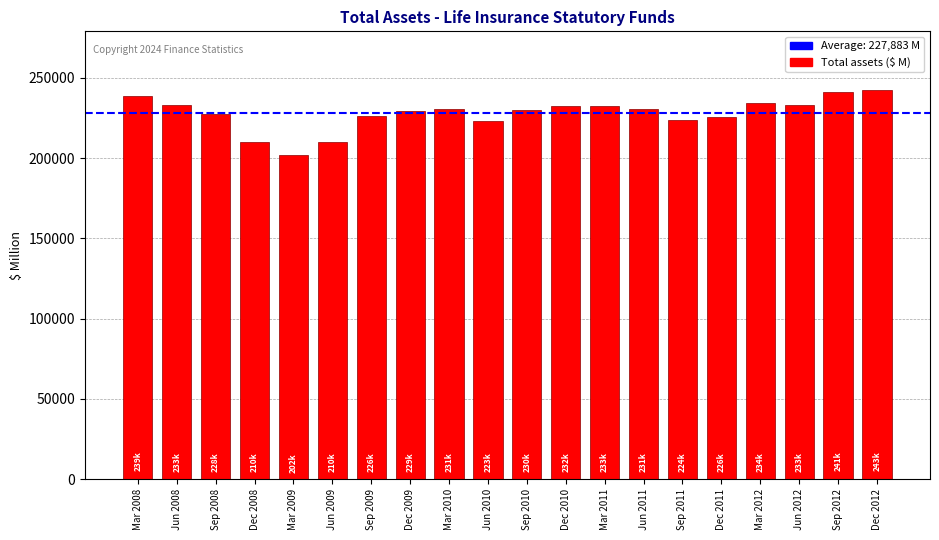

What is the label of the 2nd bar from the left?

Jun 2008